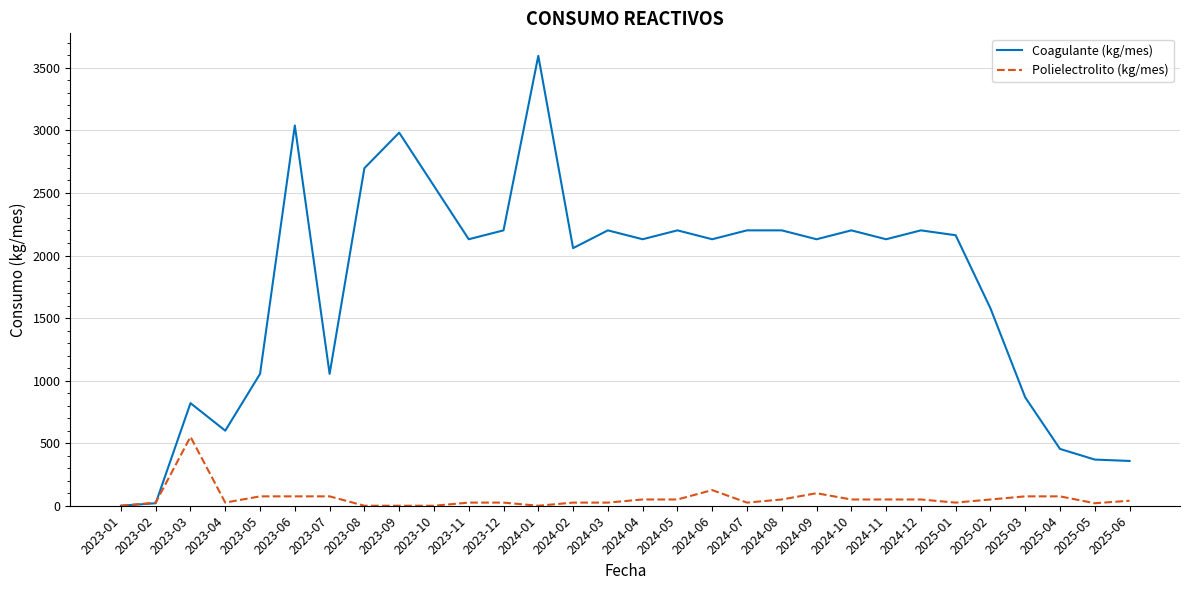

The value of Polielectrolito (kg/mes) at 2024-02 is 25. True or false?

True